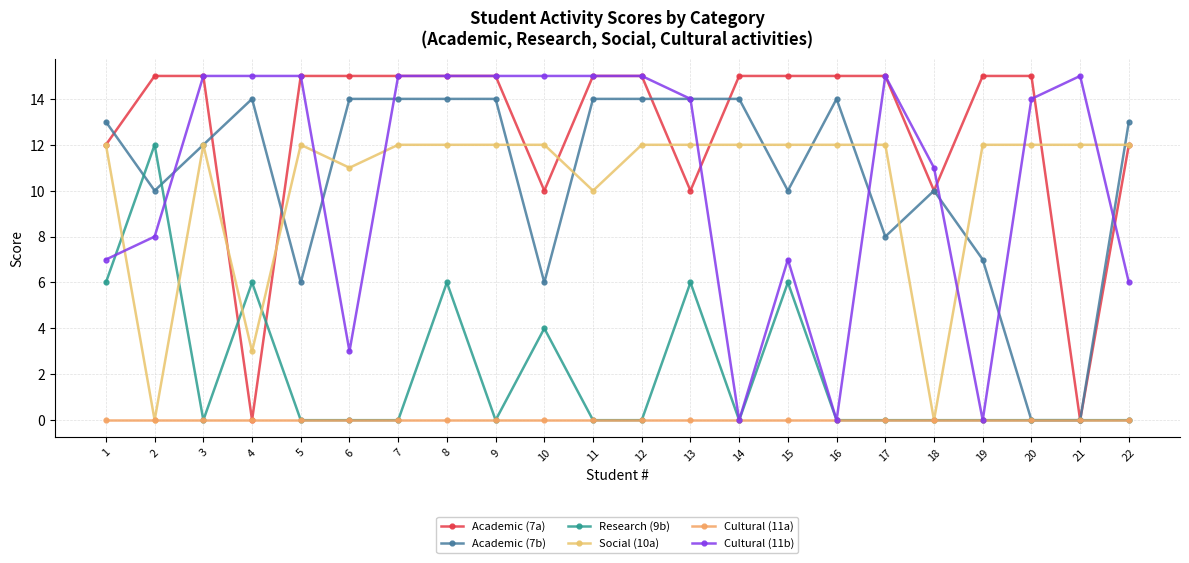

True or false: Research (9b) and Cultural (11a) intersect in this chart.

False